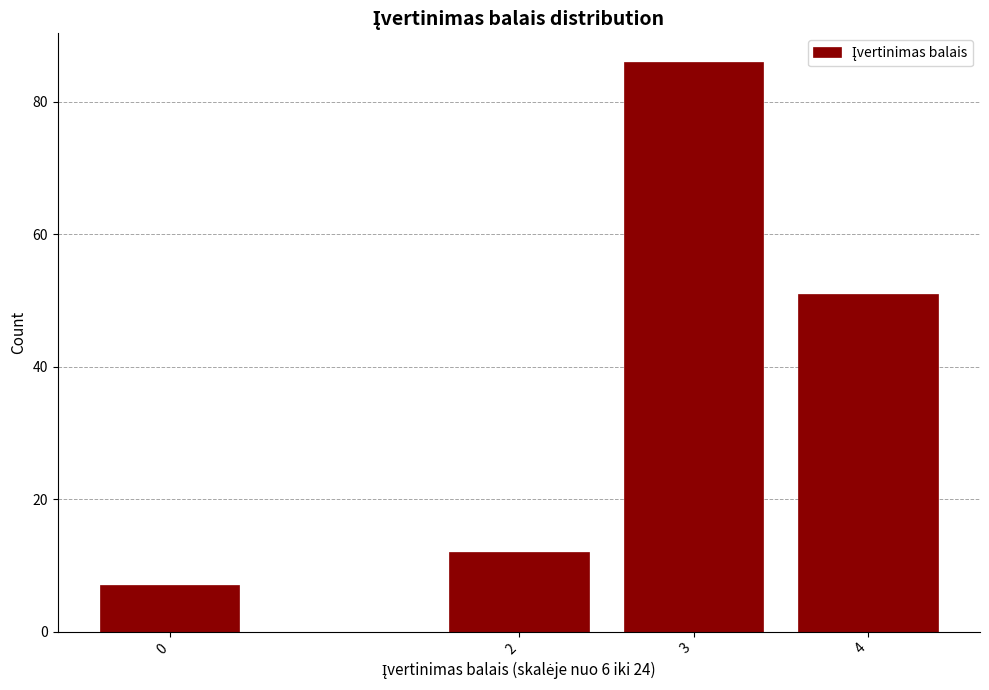

Reading left to right, what are all the values shown in this chart?

0=7	2=12	3=86	4=51